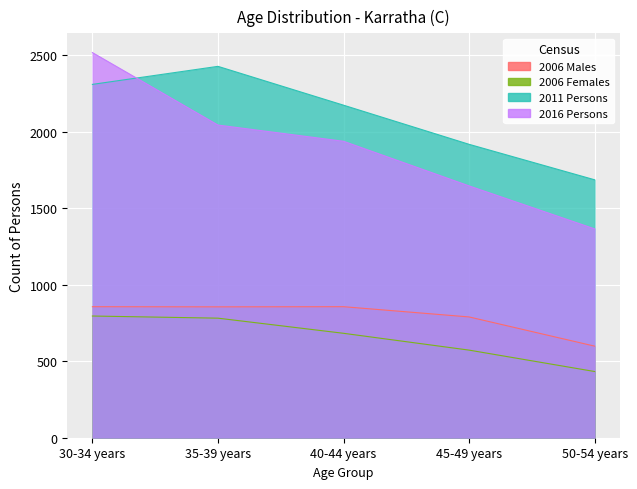

Which category has the lowest value in the 2011 Persons series?

50-54 years